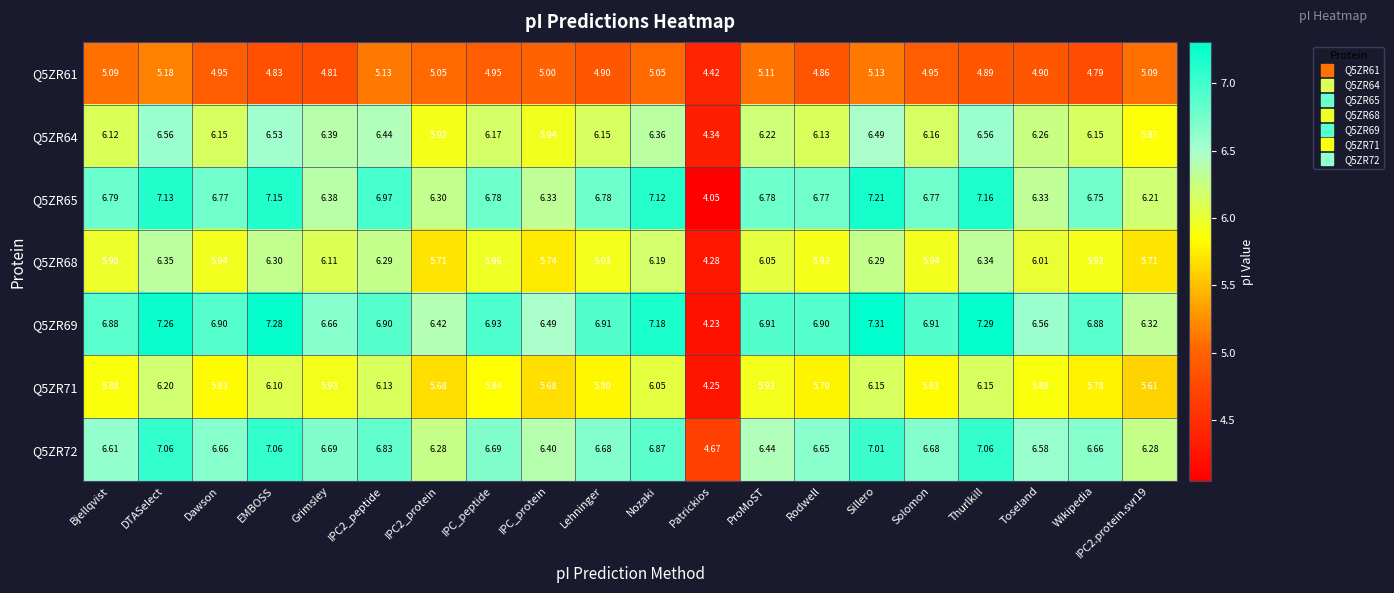

Where does the Q5ZR68 series first go above 5?

Bjellqvist